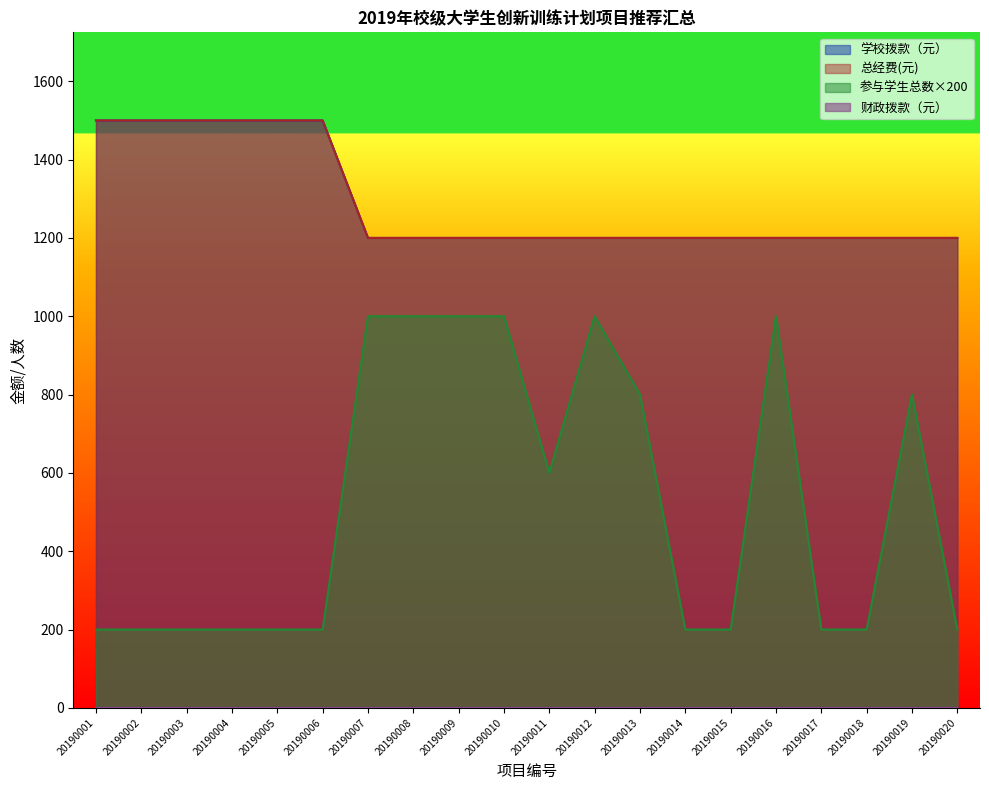

Reading left to right, what are all the values shown in this chart?

学校拨款（元）: 1500	1500	1500	1500	1500	1500	1200	1200	1200	1200	1200	1200	1200	1200	1200	1200	1200	1200	1200	1200
总经费(元): 1500	1500	1500	1500	1500	1500	1200	1200	1200	1200	1200	1200	1200	1200	1200	1200	1200	1200	1200	1200
参与学生总数: 200	200	200	200	200	200	1000	1000	1000	1000	600	1000	800	200	200	1000	200	200	800	200